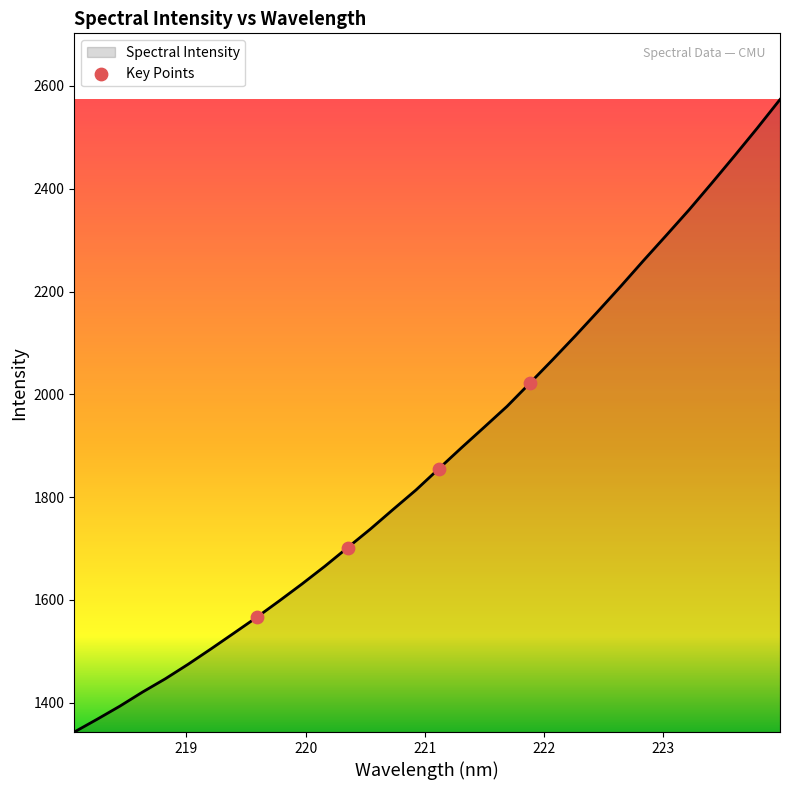

What is the difference between the maximum and minimum values?

1230.7